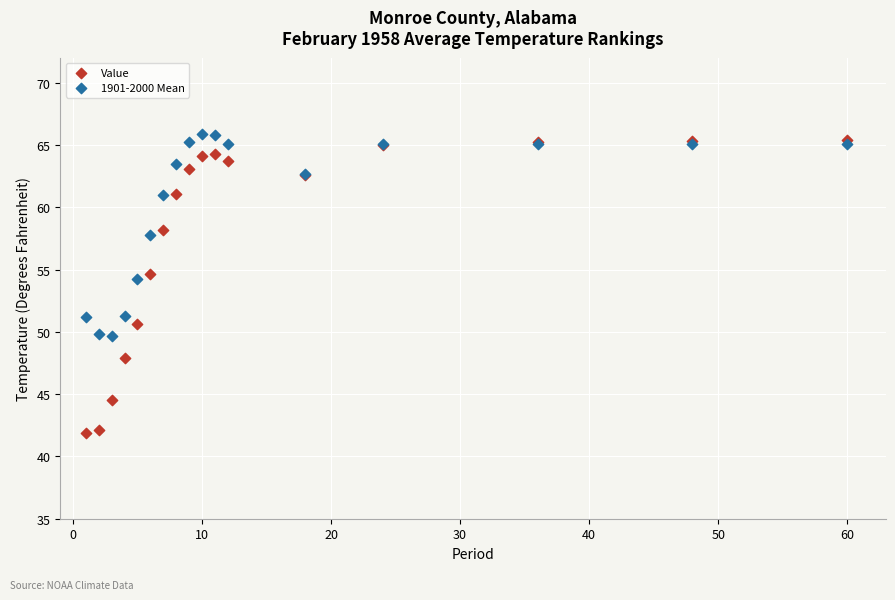

In the Value series, what Y value is closest to 53?

54.6